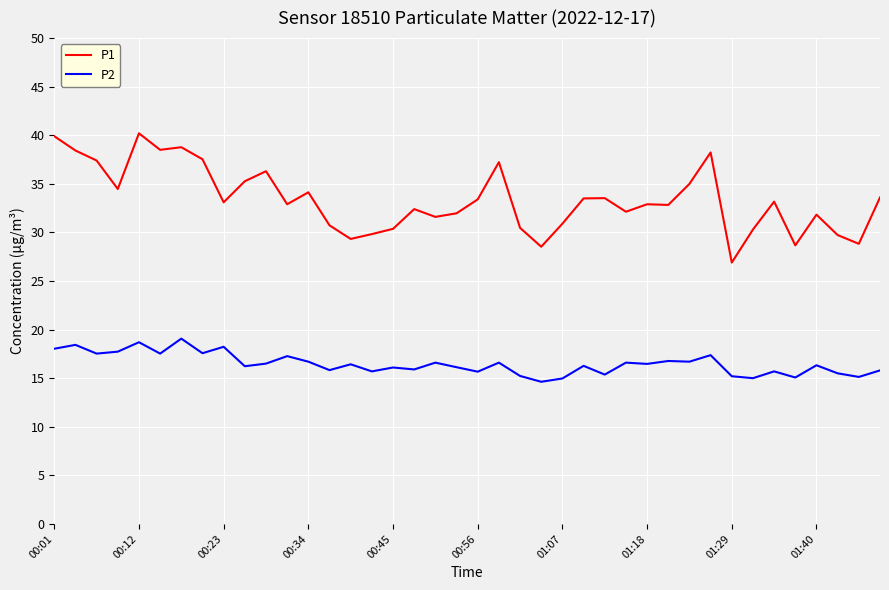

True or false: P1 and P2 cross at least once.

False